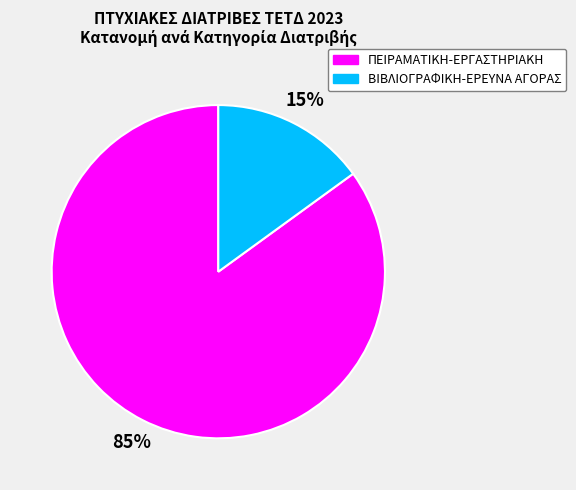

Do ΠΕΙΡΑΜΑΤΙΚΗ-ΕΡΓΑΣΤΗΡΙΑΚΗ and ΒΙΒΛΙΟΓΡΑΦΙΚΗ-ΕΡΕΥΝΑ ΑΓΟΡΑΣ together represent more than half of the pie?

Yes